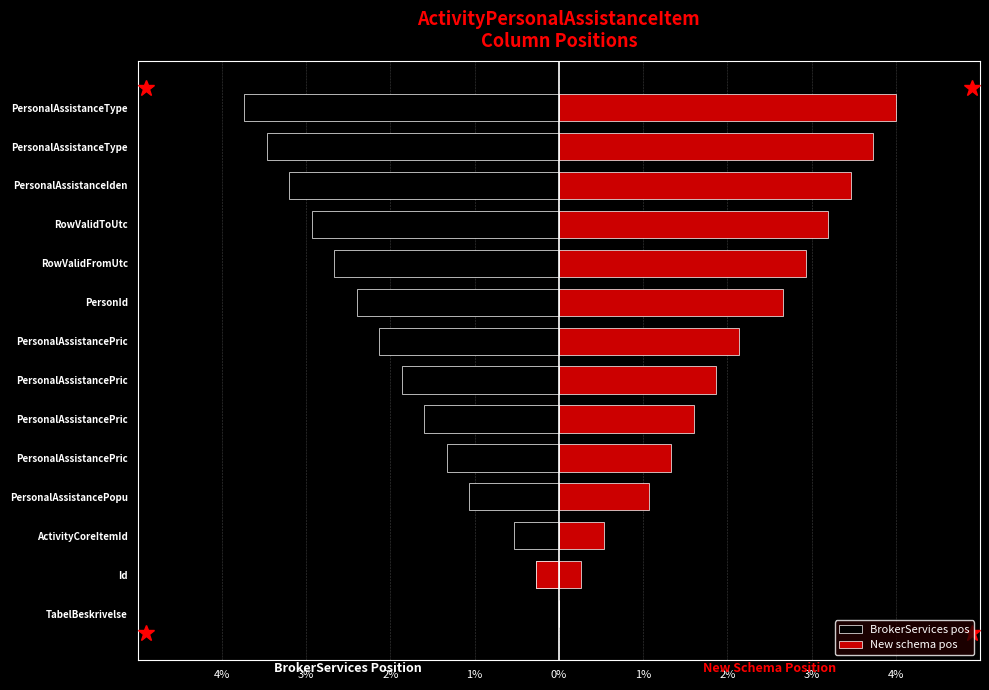

Reading right to left, what are all the values shown in this chart?

BrokerServices pos: -3.7	-3.5	-3.2	-2.9	-2.7	-2.4	-2.1	-1.9	-1.6	-1.3	-1.1	-0.5	-0.3	0.0
New schema pos: 4.0	3.7	3.5	3.2	2.9	2.7	2.1	1.9	1.6	1.3	1.1	0.5	0.3	0.0